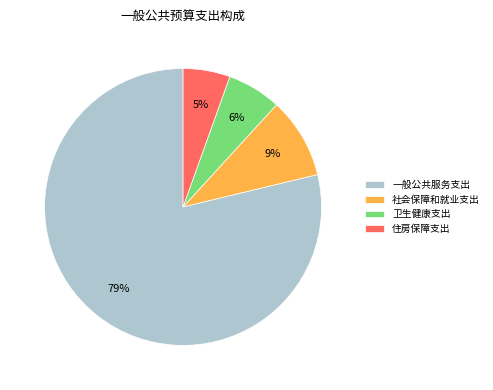

Which has a higher value, 住房保障支出 or 一般公共服务支出?

一般公共服务支出